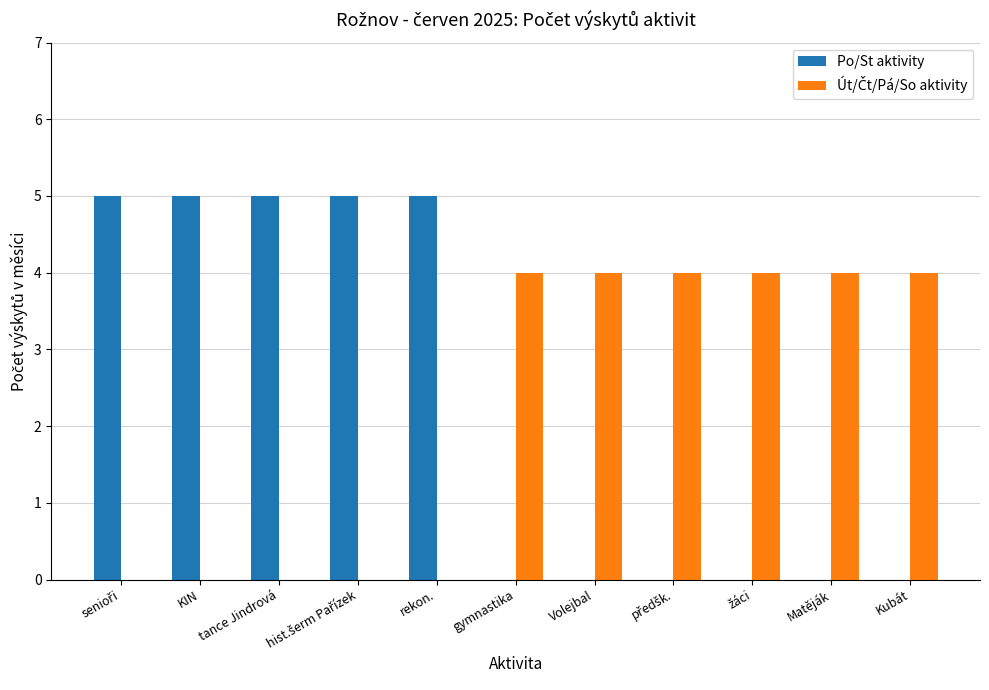

The value of Po/St aktivity at Matěják is 0. True or false?

True